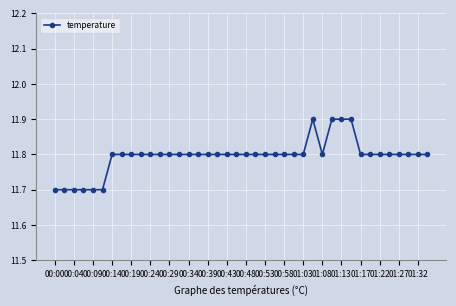

What is the minimum value shown in the chart?

11.7